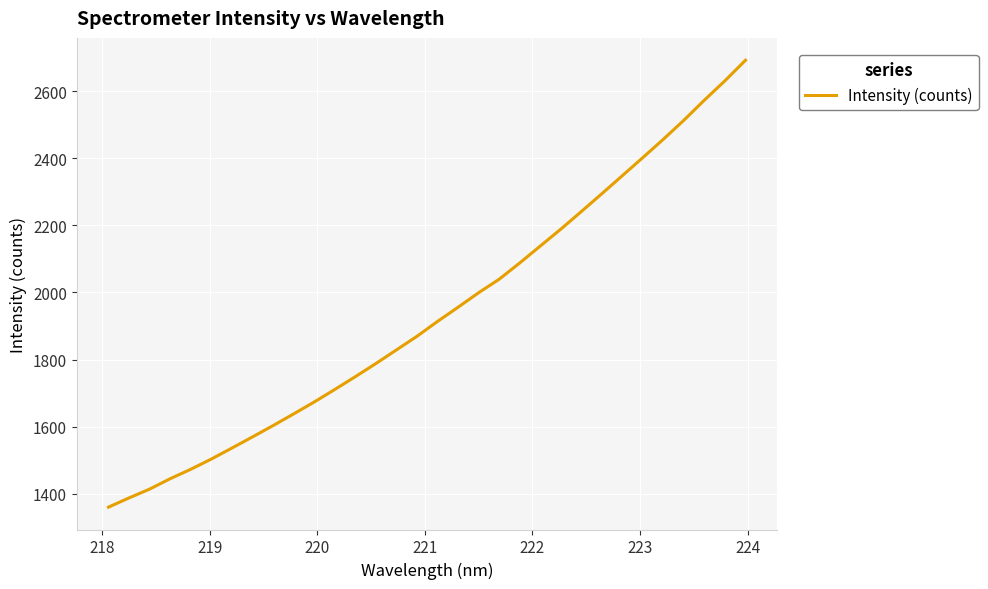

Does the chart have visible grid lines?

Yes